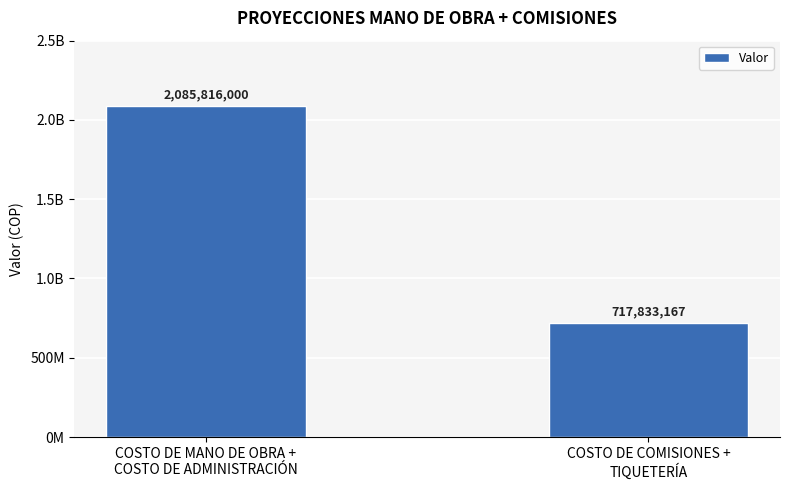

Are the bars horizontal?

No